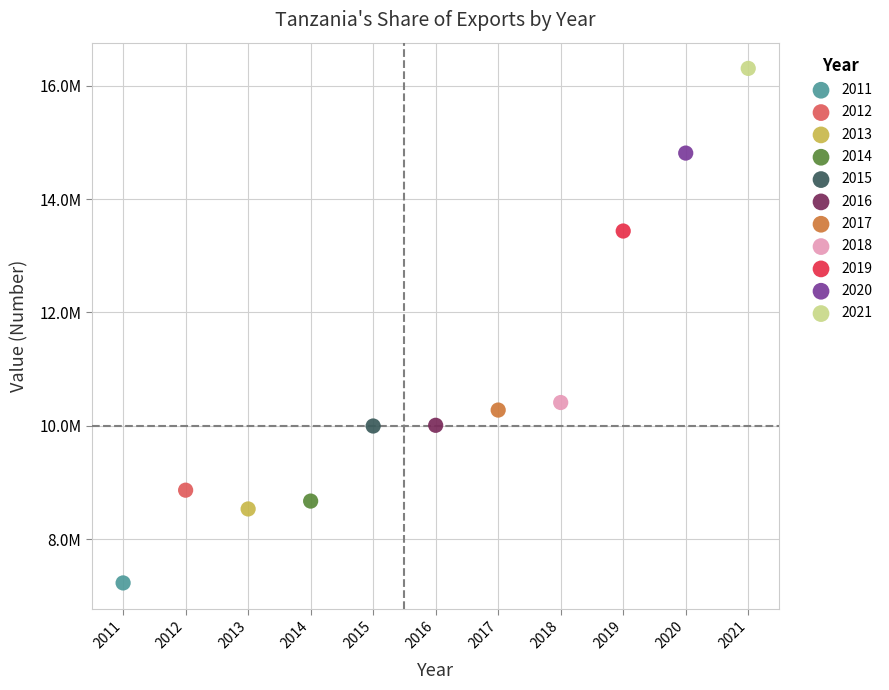

What are all the series names shown in the legend?

2011, 2012, 2013, 2014, 2015, 2016, 2017, 2018, 2019, 2020, 2021